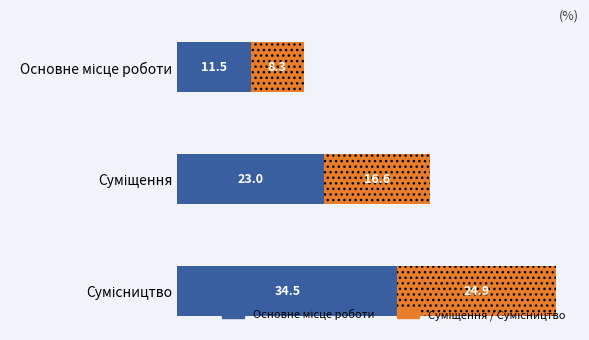

Count the number of categories in the chart.

3